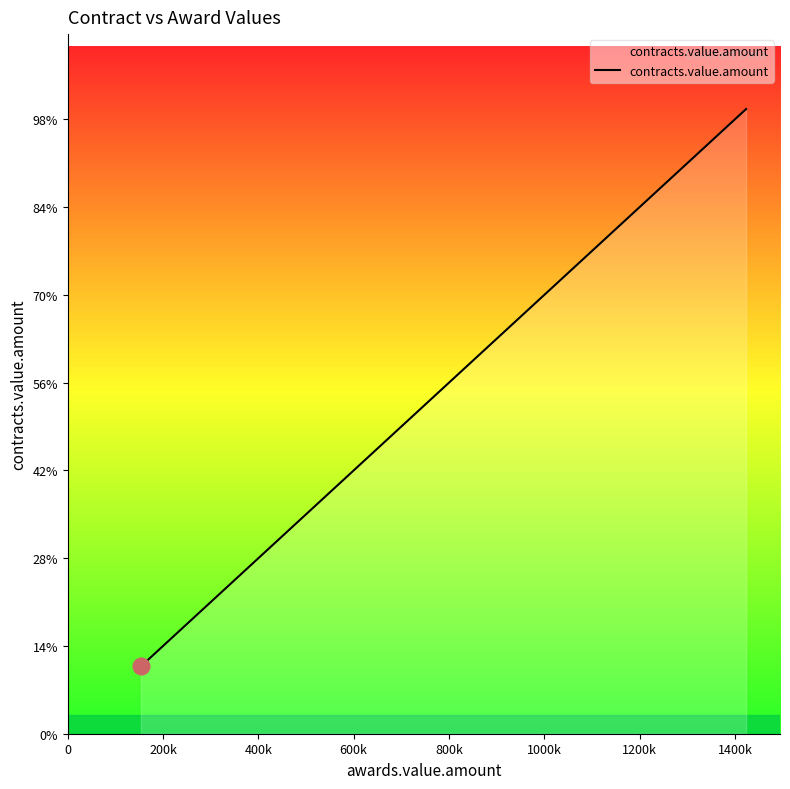

True or false: there are more than 0 points higher than both neighbors.

False